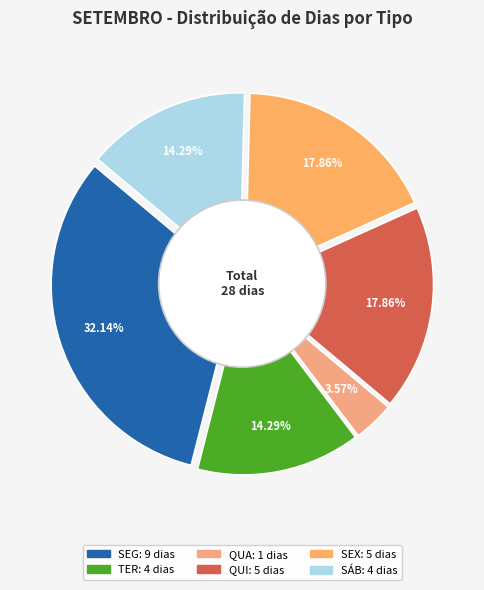

The QUI slice represents 18% of the pie. True or false?

True